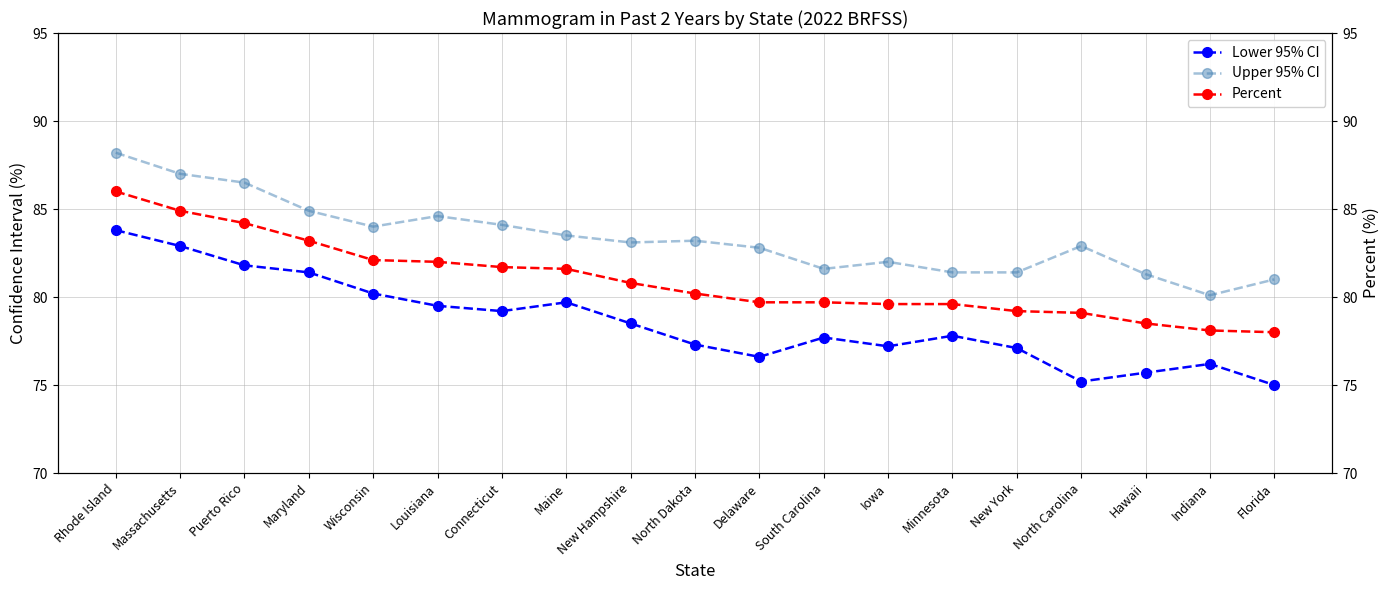

Which series has the largest range (max minus min)?

Lower 95% CI